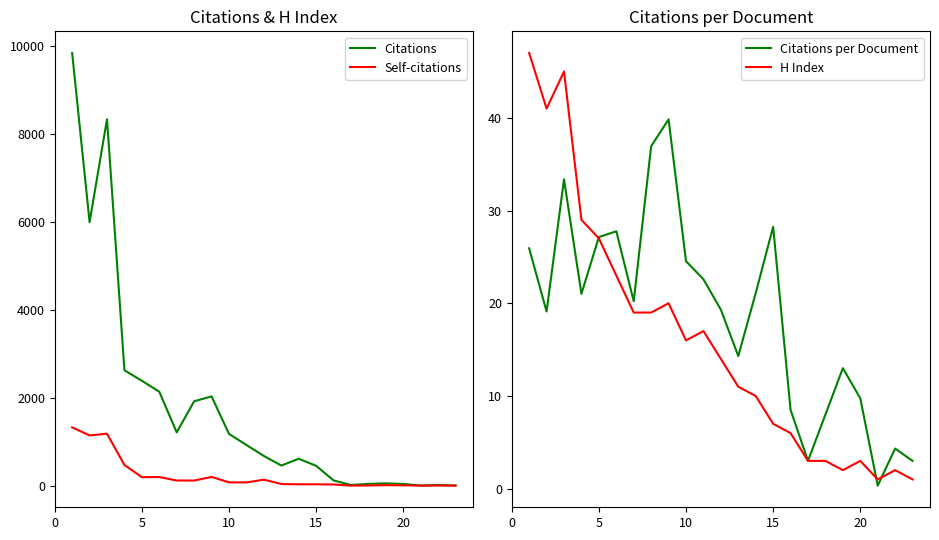

Is it true that Self-citations equals 130.6 at 10?

False